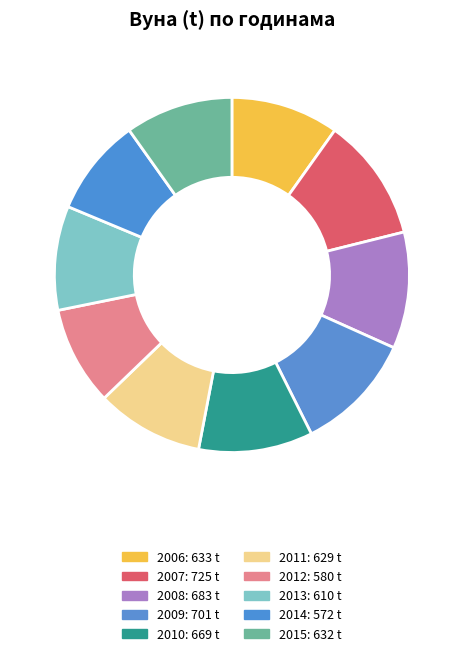

Count the number of slices in the pie.

10